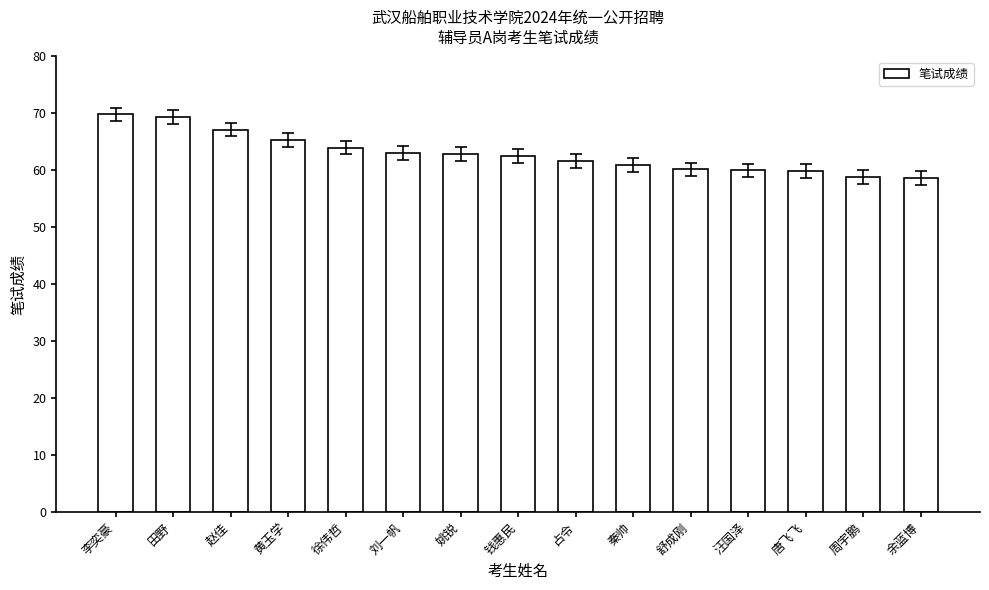

What is the label of the 10th bar from the left?

秦帅